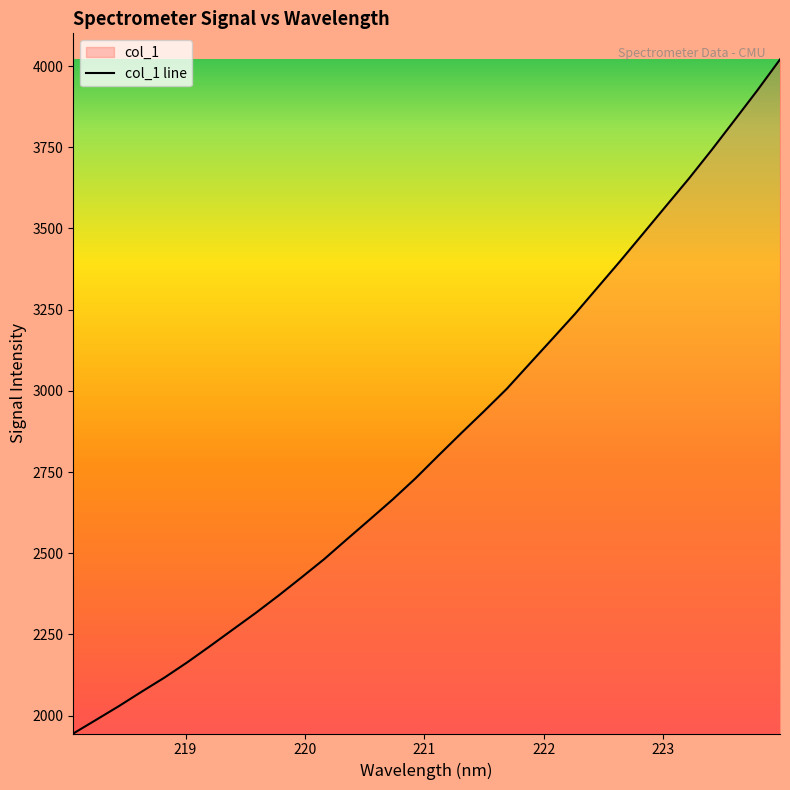

What is the greatest value displayed?

4020.2